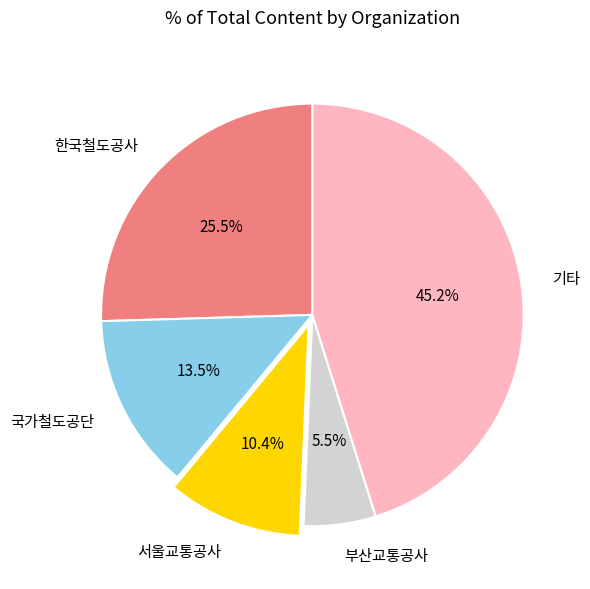

What is the largest slice in the pie chart?

기타